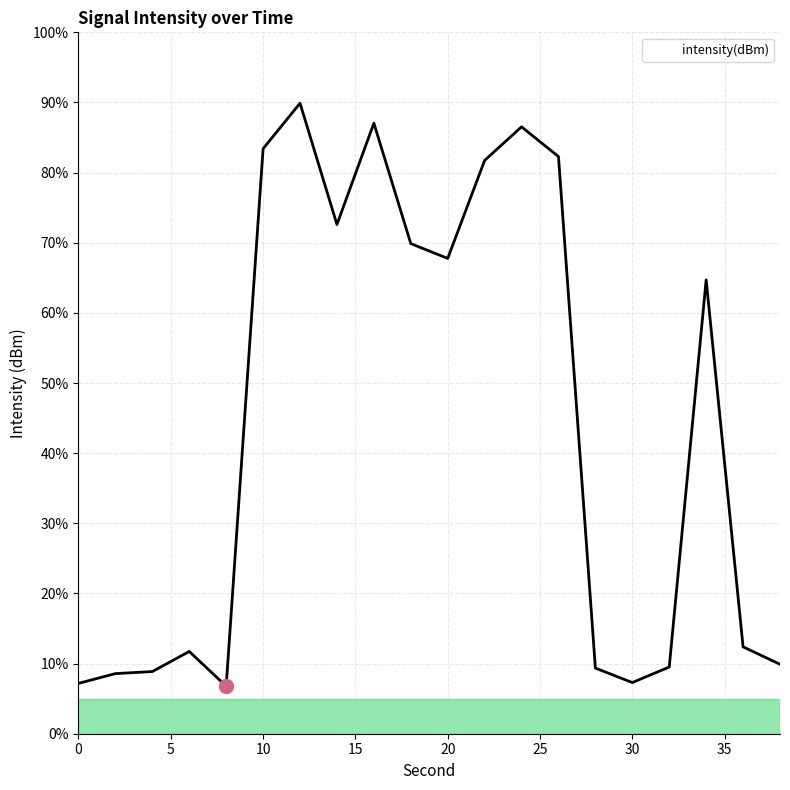

What is the greatest value displayed?

89.9